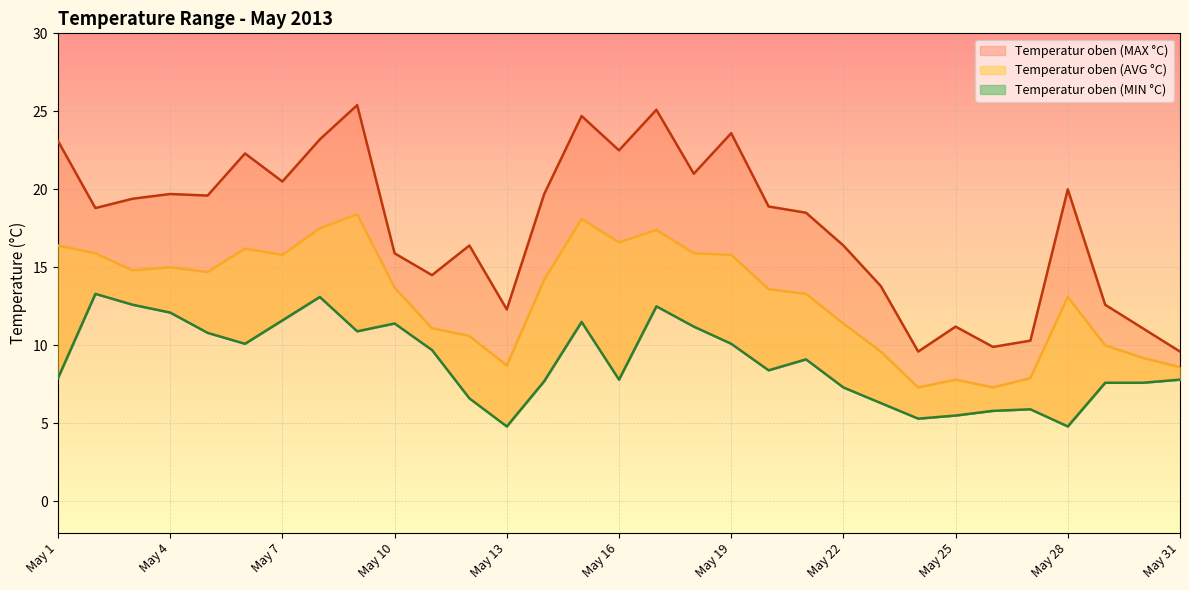

How many interior local peaks does the Temperatur oben (MAX °C) series have?

9